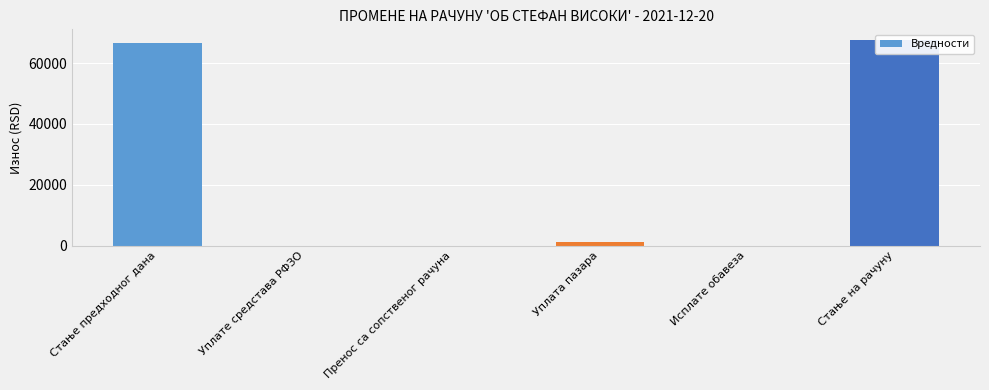

Between Стање на рачуну and Исплате обавеза, which is larger?

Стање на рачуну